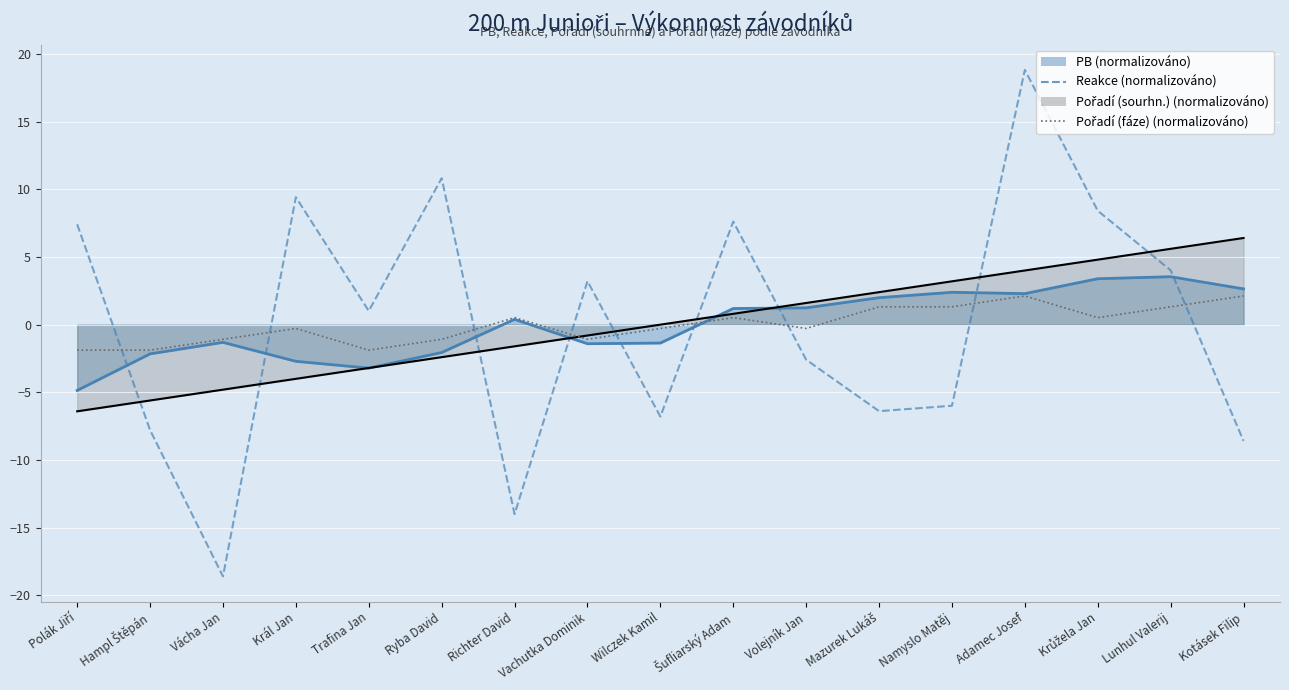

At which label does Reakce (normalizováno) reach its peak?

Adamec Josef